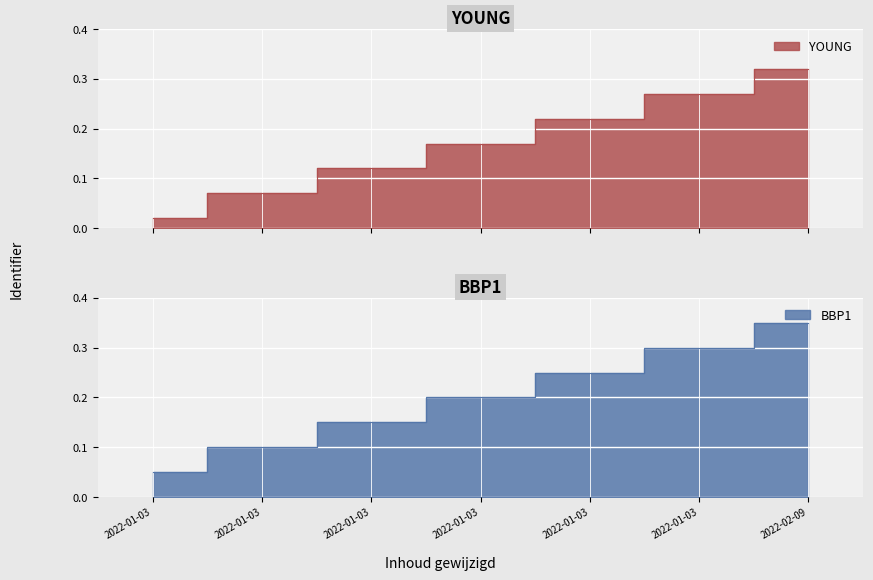

Reading left to right, extract all data points from this chart.

YOUNG: 0.0	0.1	0.1	0.2	0.2	0.3	0.3
BBP1: 0.1	0.1	0.1	0.2	0.2	0.3	0.3